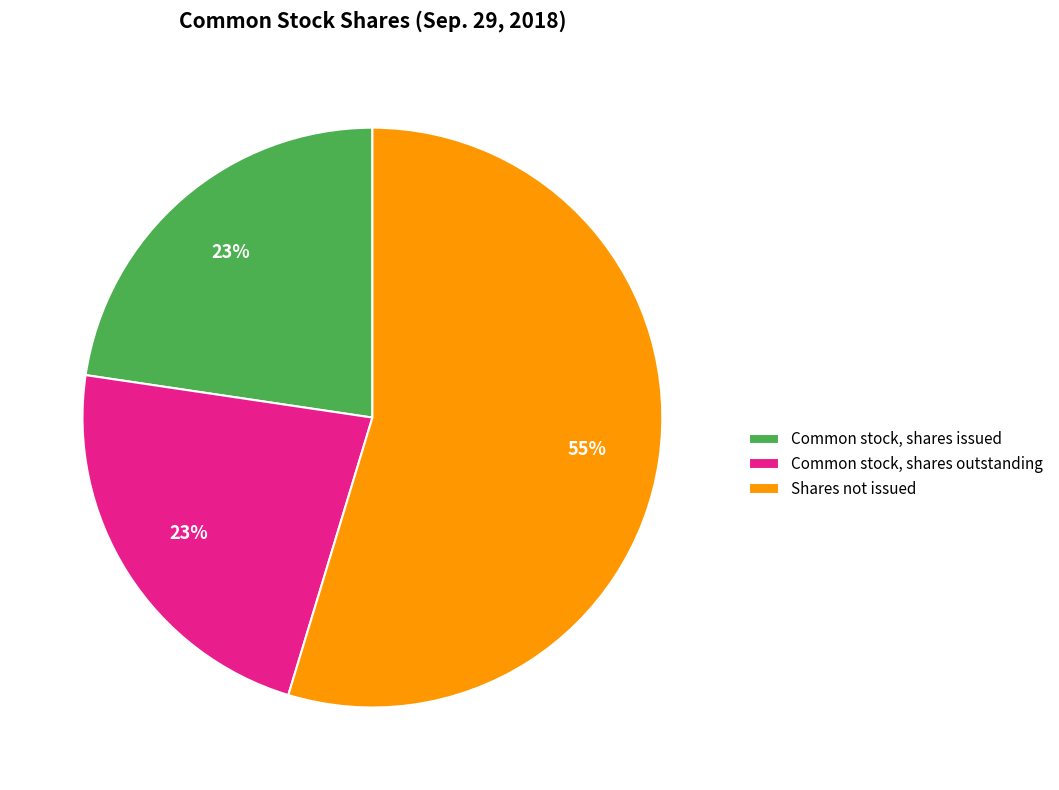

To the nearest percent, what is the average slice percentage?

33%